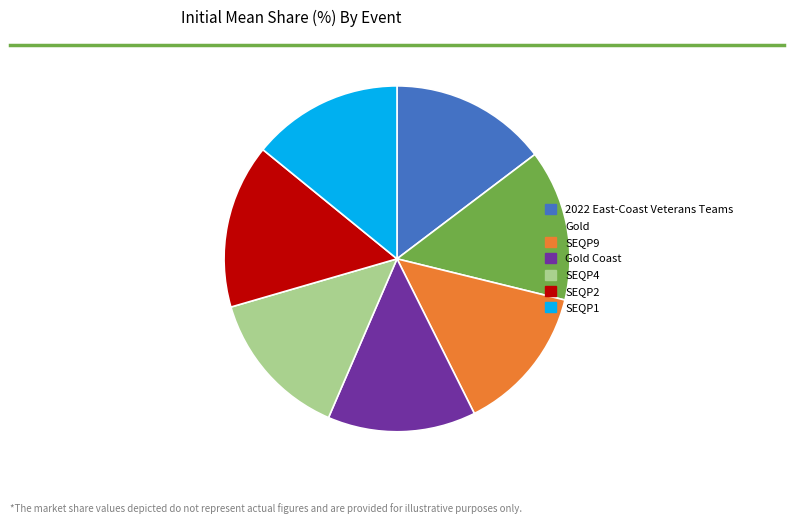

Which has a higher value, Gold Coast or SEQP2?

SEQP2